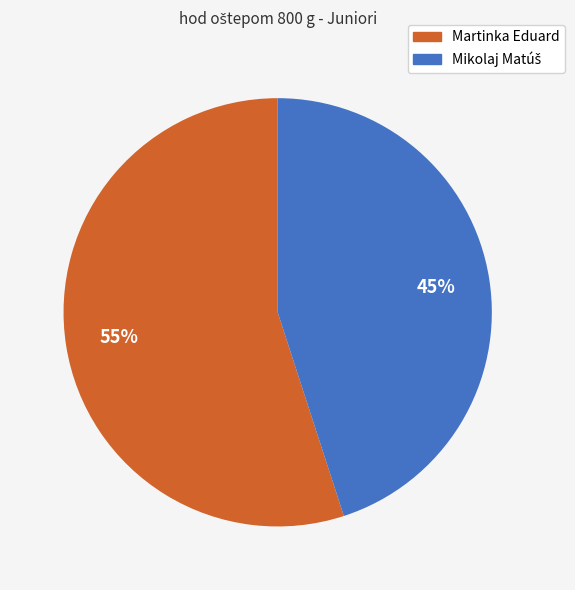

To the nearest percent, what is the difference between the largest and smallest slice percentages?

10%